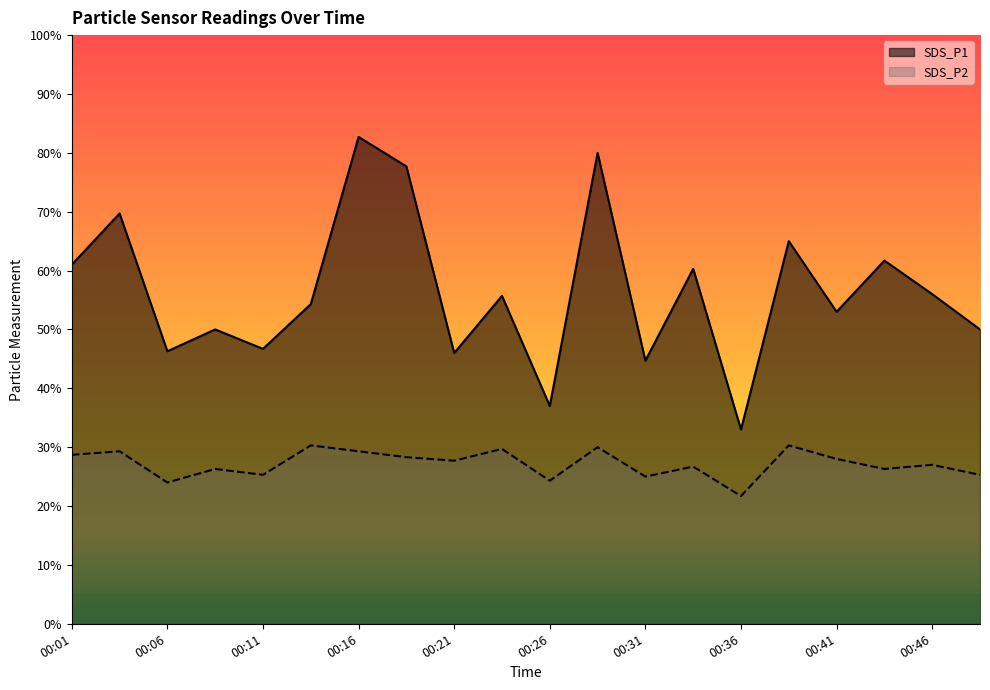

Which category has the lowest value across all series?

00:36